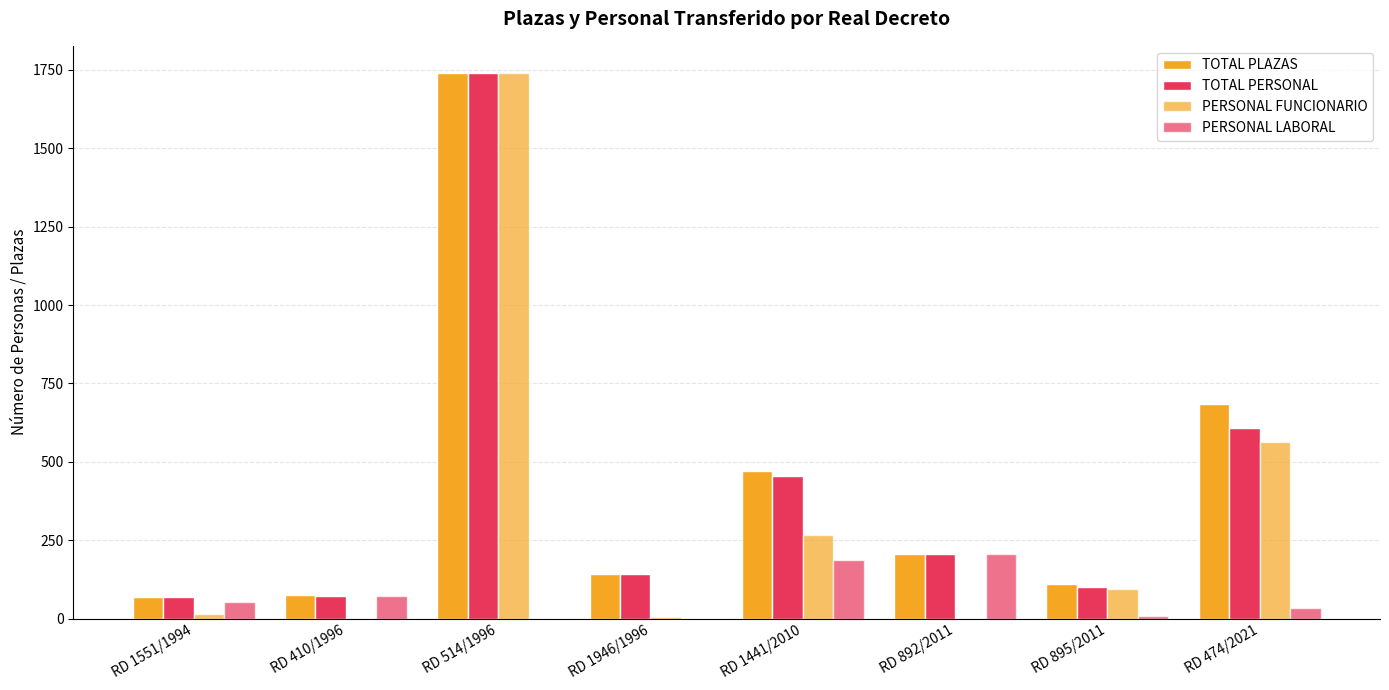

What is the average value of the PERSONAL LABORAL series?

70